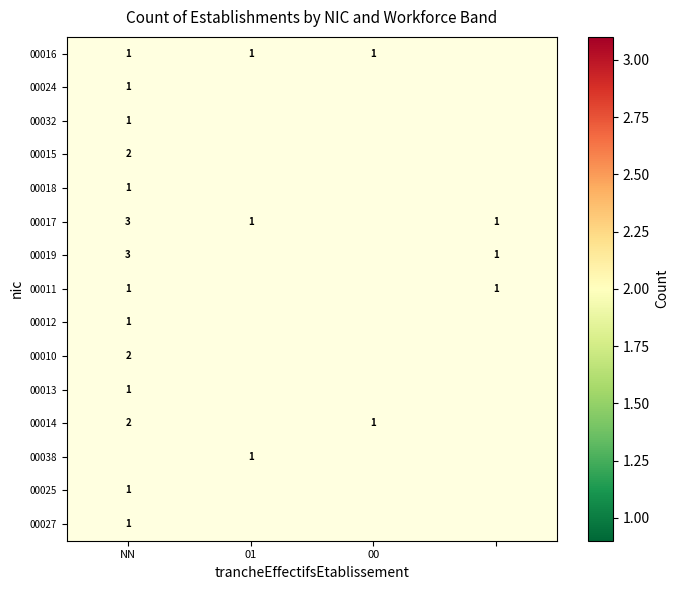

The value of 00019 at NN is 3. True or false?

True